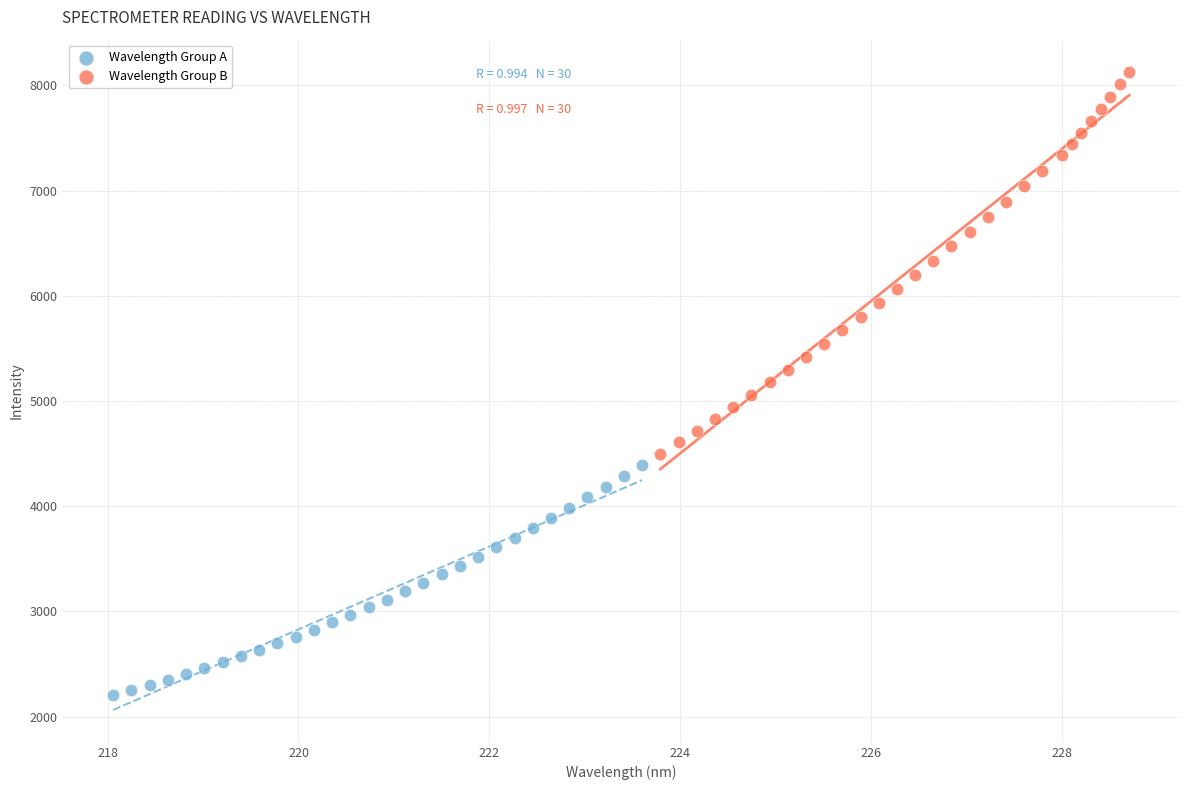

Which series reaches the minimum Y coordinate?

Wavelength Group A